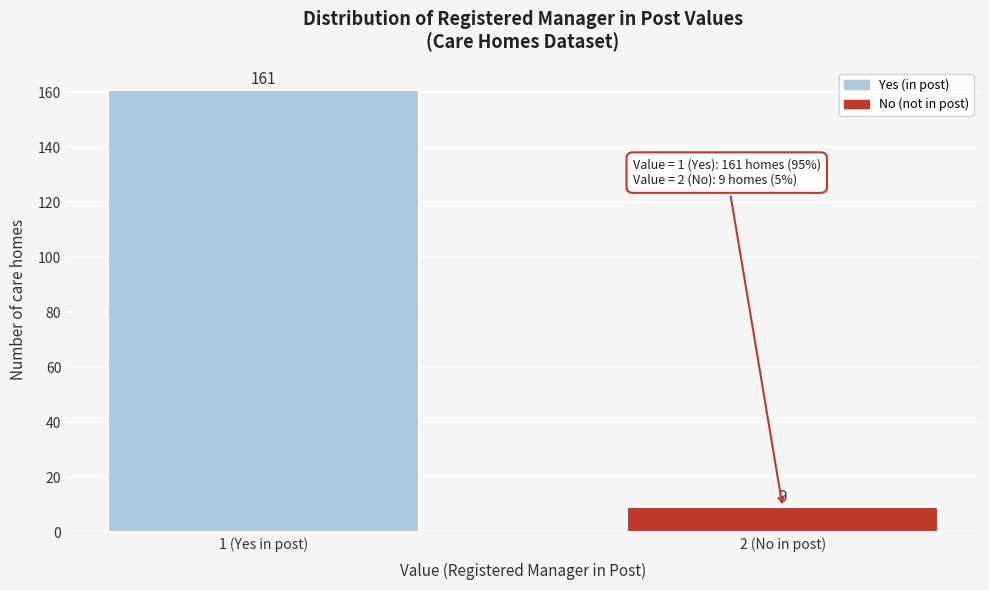

Reading left to right, extract all data points from this chart.

1 (Yes in post)=161	2 (No in post)=9